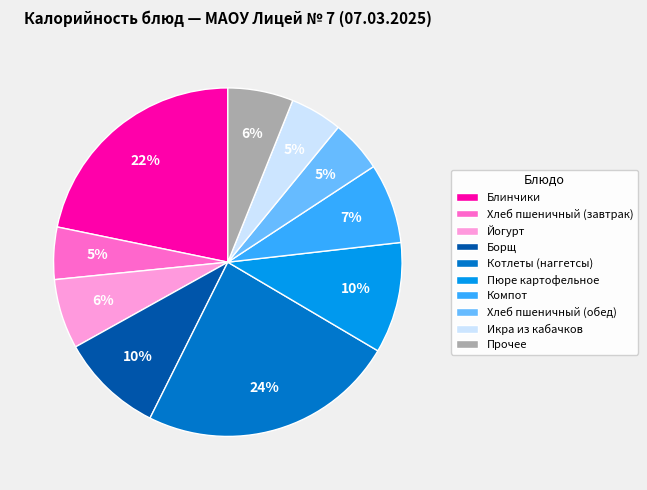

True or false: Блинчики accounts for 29% of the total.

False